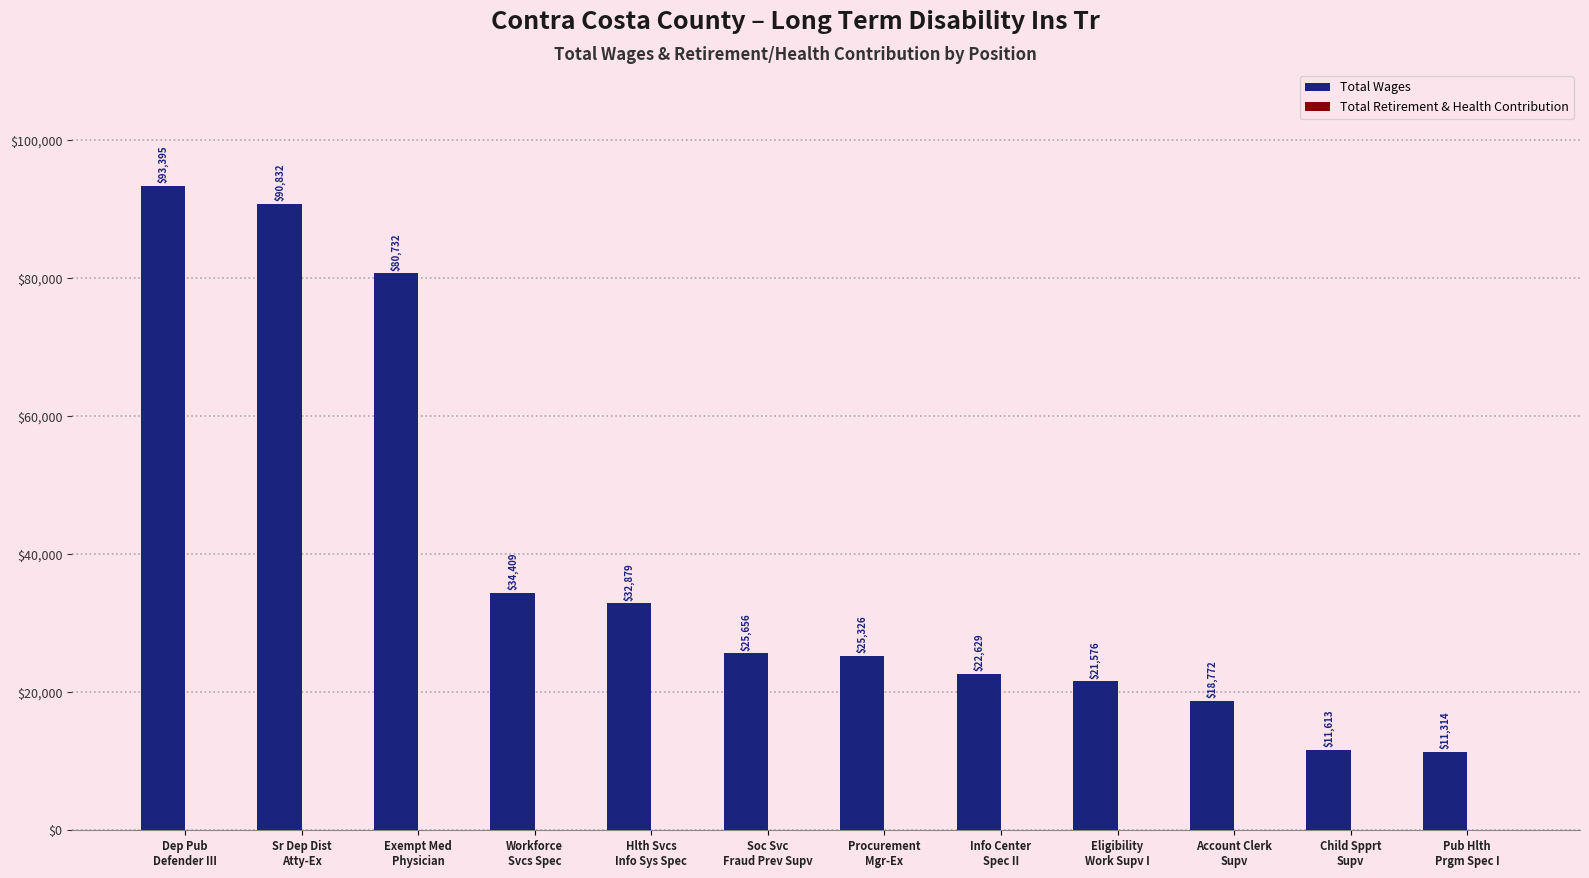

Are the bars horizontal?

No